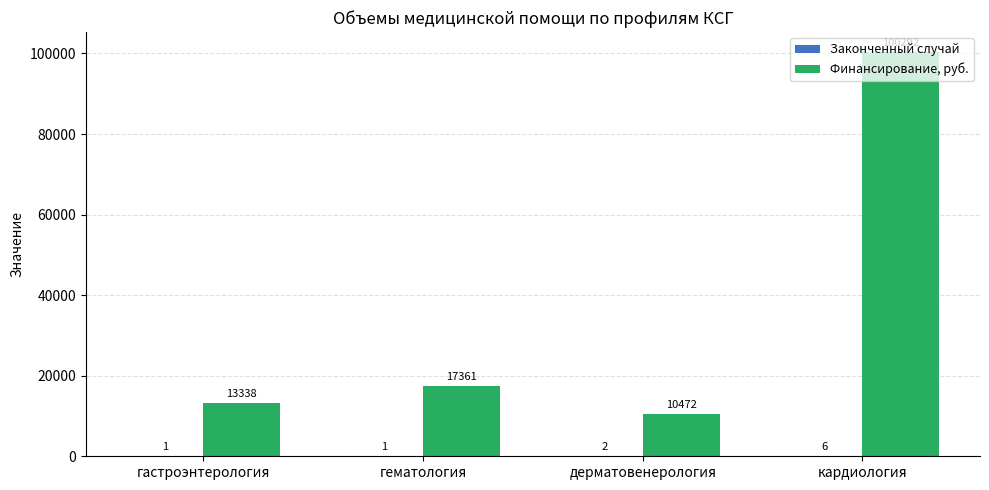

The value of Финансирование, руб. at гастроэнтерология is 13338. True or false?

True